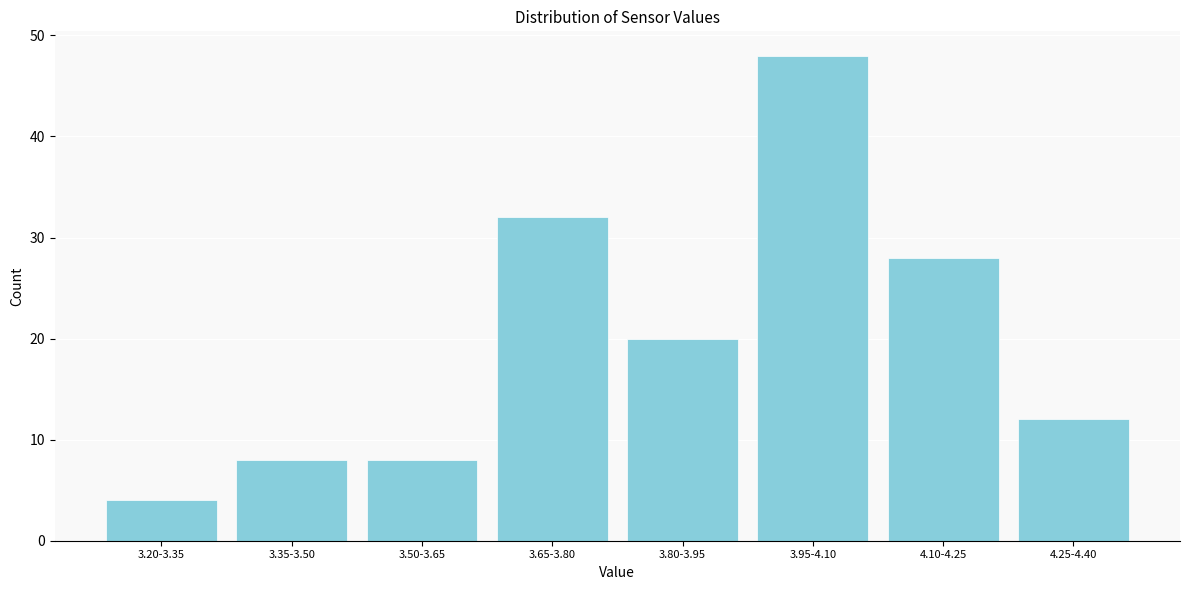

Reading left to right, list all the values displayed in this chart.

3.20-3.35=4	3.35-3.50=8	3.50-3.65=8	3.65-3.80=32	3.80-3.95=20	3.95-4.10=48	4.10-4.25=28	4.25-4.40=12